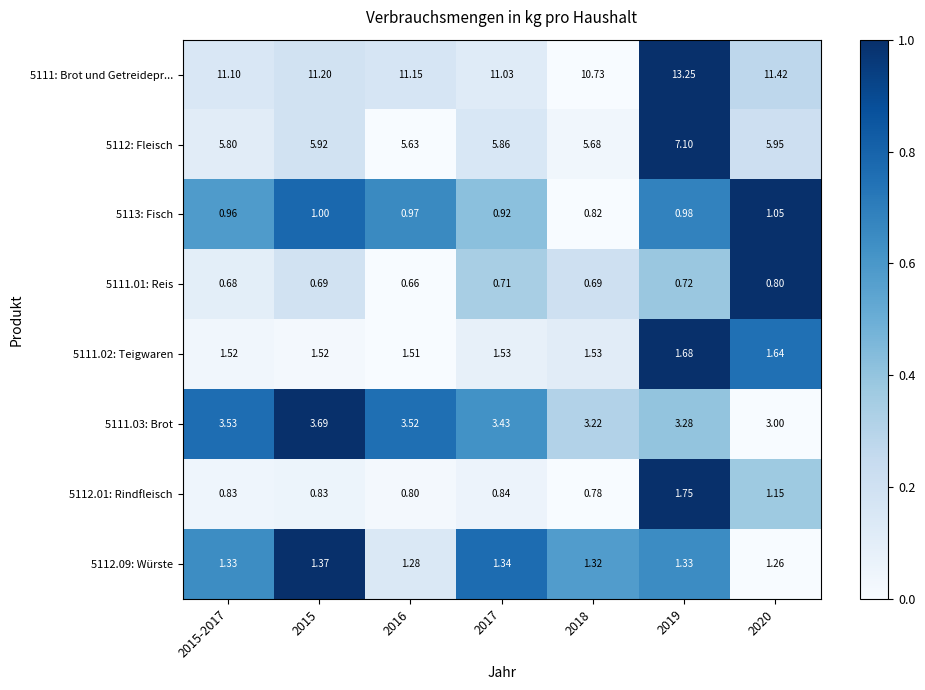

Is the value of 5111: Brot und Getreidepr... at 2020 greater than the value of 5111.01: Reis at 2018?

Yes